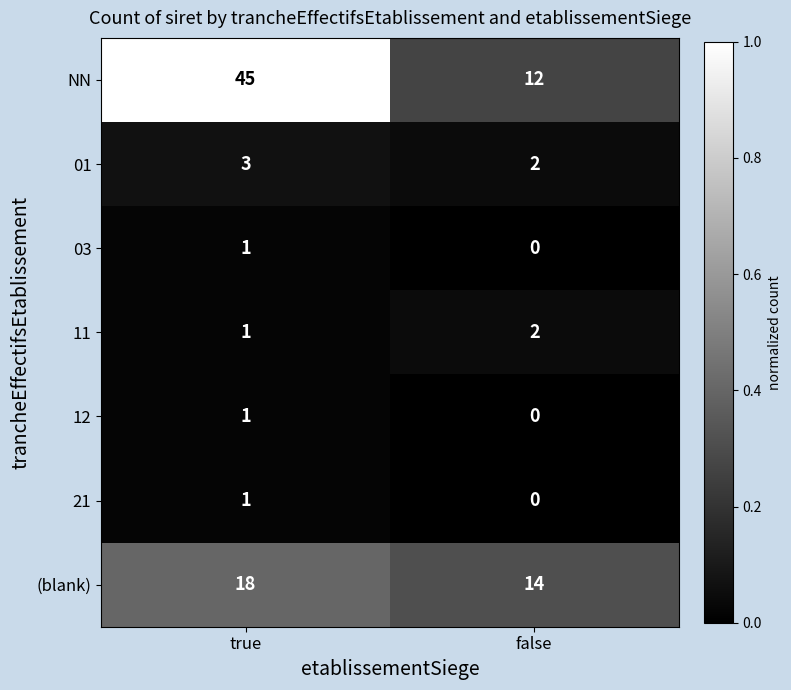

Reading right to left, what are all the values shown in this chart?

NN: 12	45
01: 2	3
03: 0	1
11: 2	1
12: 0	1
21: 0	1
(blank): 14	18